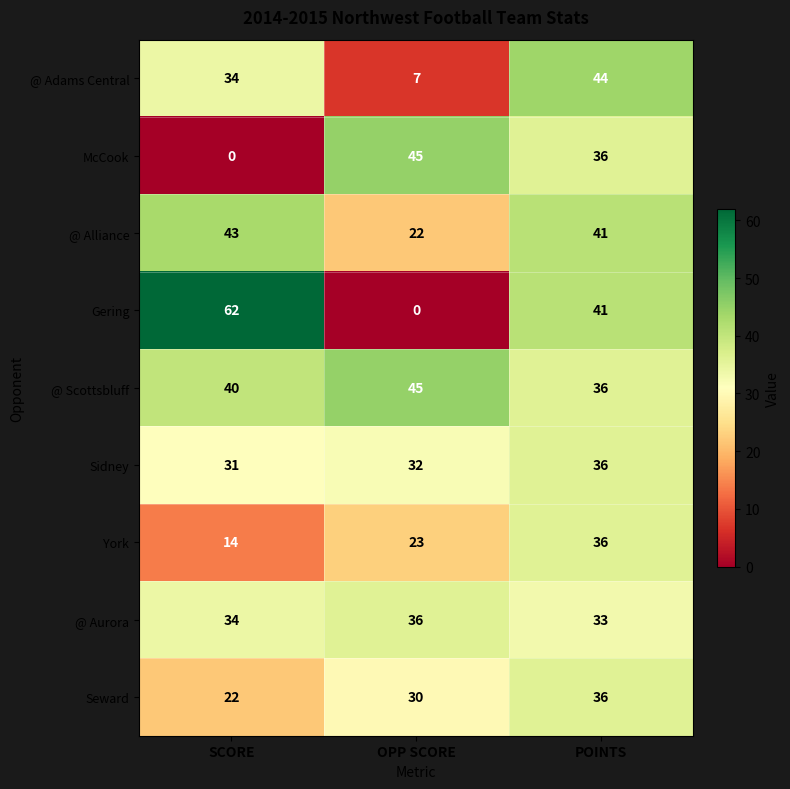

Which series has the largest total across all categories?

@ Scottsbluff